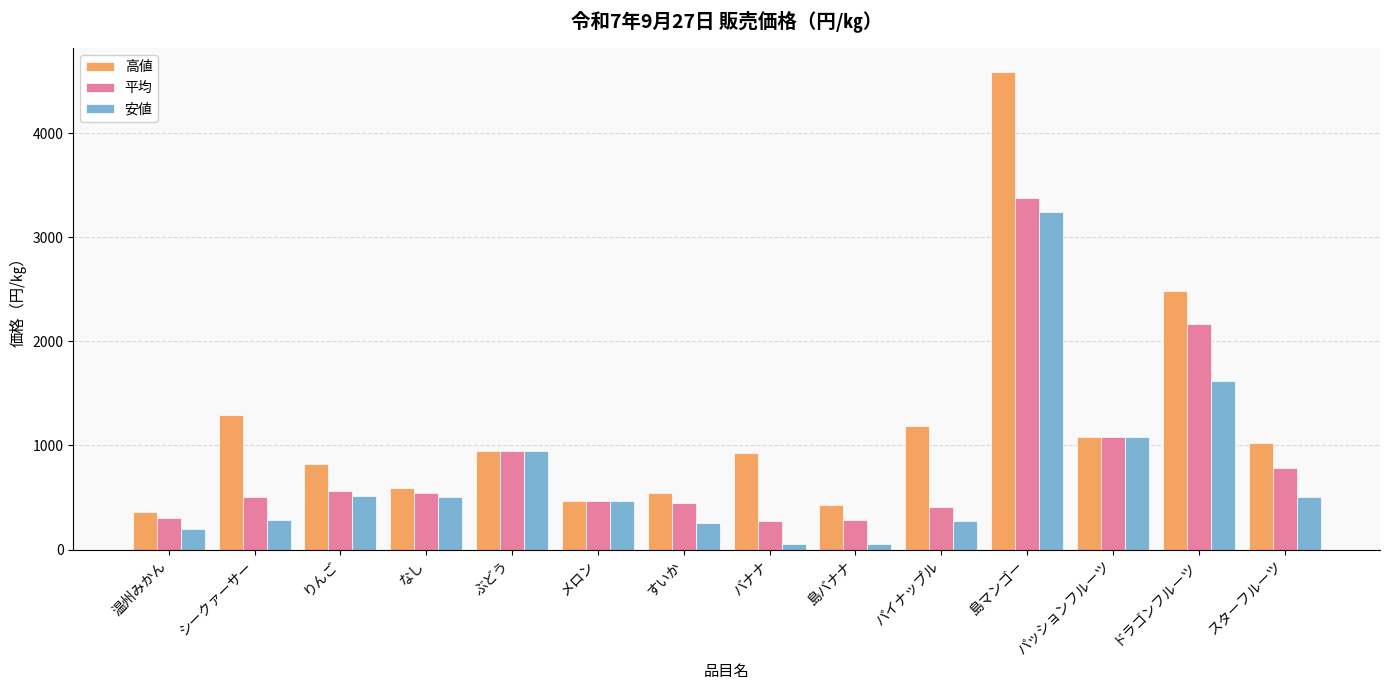

The 高値 series shows 514.8 at りんご. True or false?

False